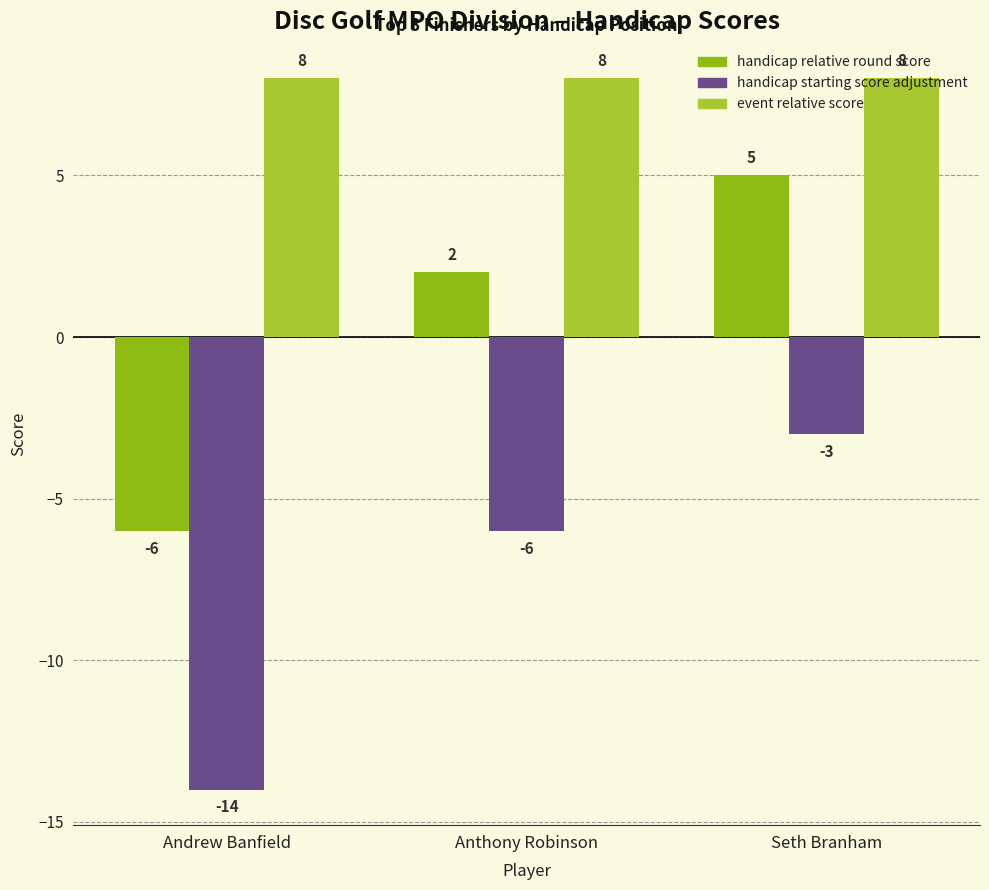

Are the bars horizontal?

No